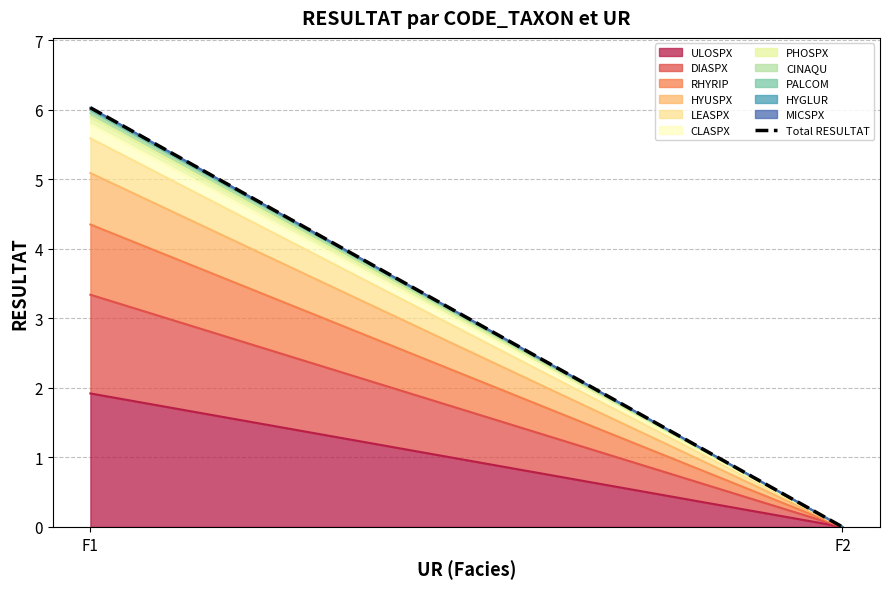

Rank the categories by value from lowest to highest.

F2, F1